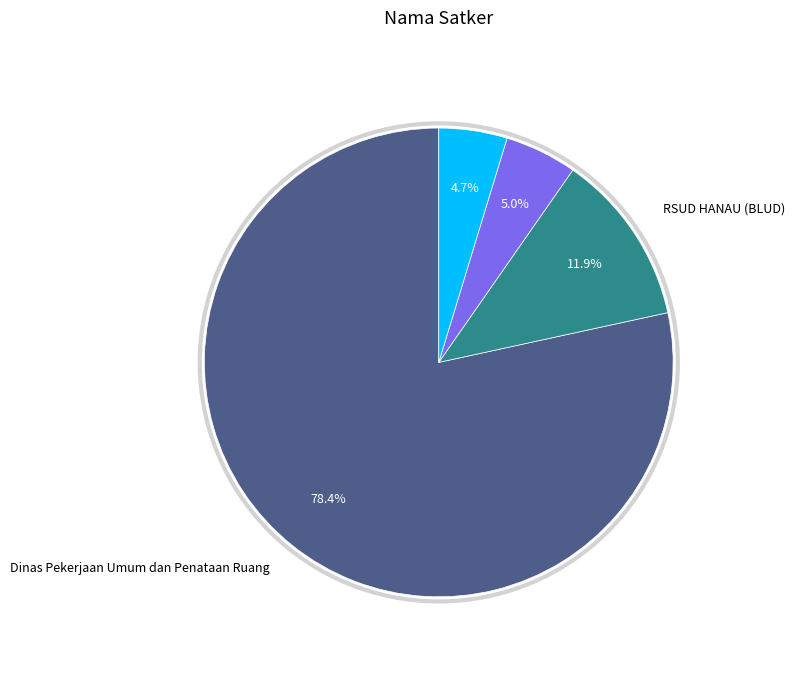

Is there a majority slice in this chart?

Yes